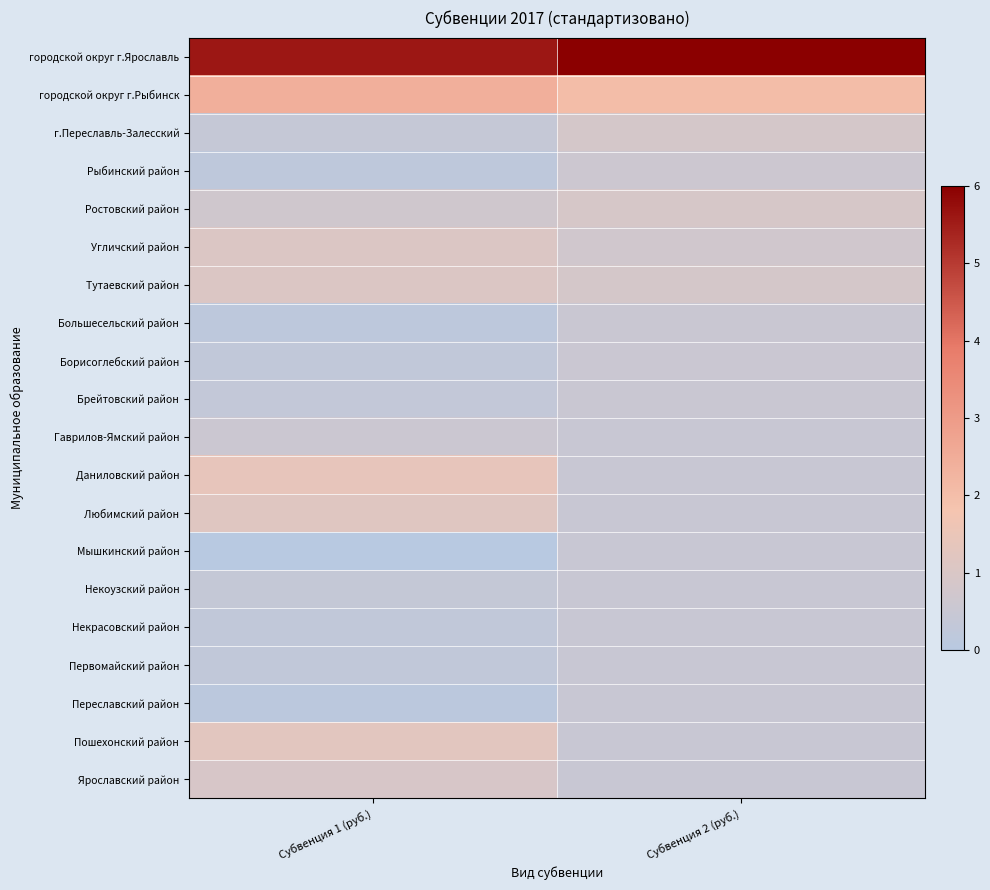

Which series has the largest total across all categories?

городской округ г.Ярославль